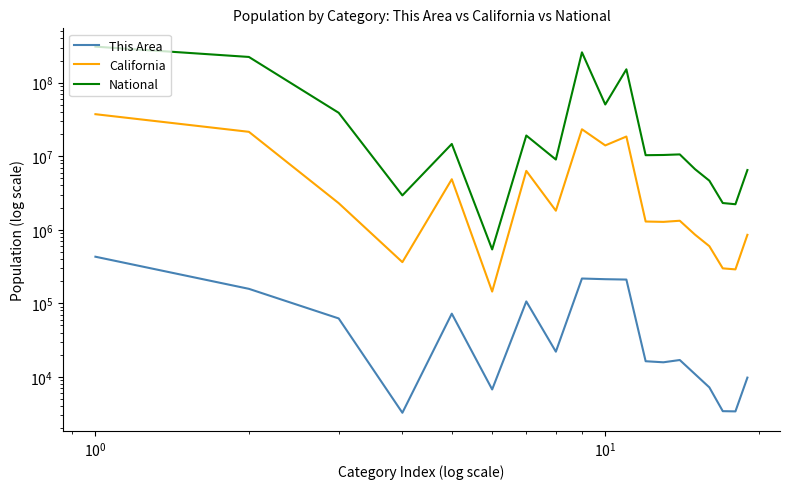

True or false: This Area and California intersect in this chart.

False